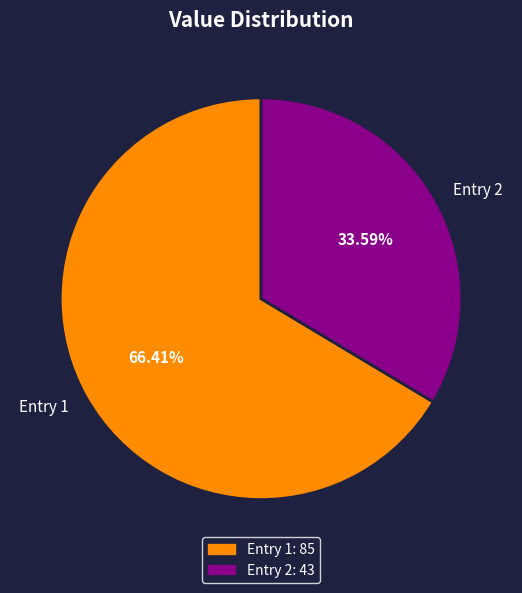

What is the ratio of the value at Entry 2 to the value at Entry 1?

0.5